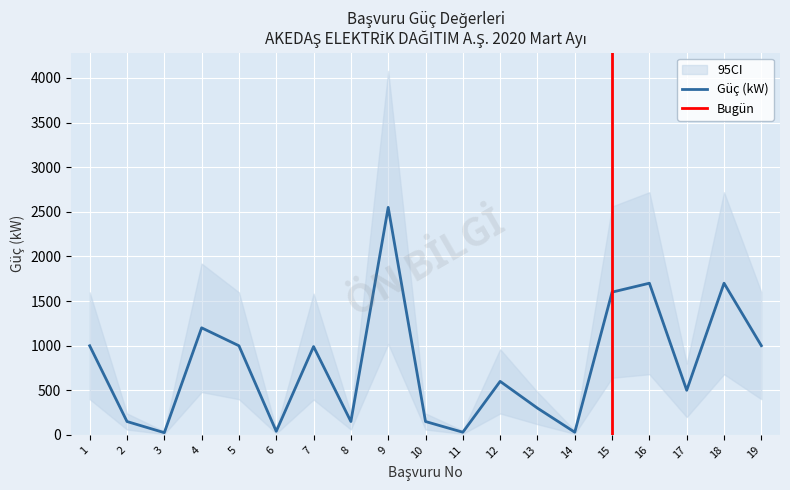

Reading right to left, list all the values displayed in this chart.

19=1000	18=1700	17=500	16=1700	15=1600	14=30	13=300	12=600	11=30	10=150	9=2550	8=150	7=990	6=40	5=999	4=1200	3=25	2=150	1=999